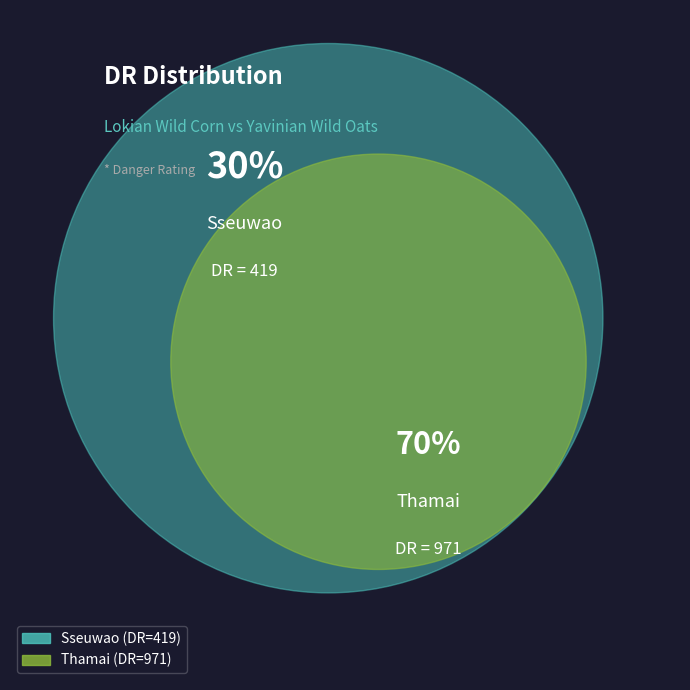

Which has a higher value, Thamai or Sseuwao?

Thamai